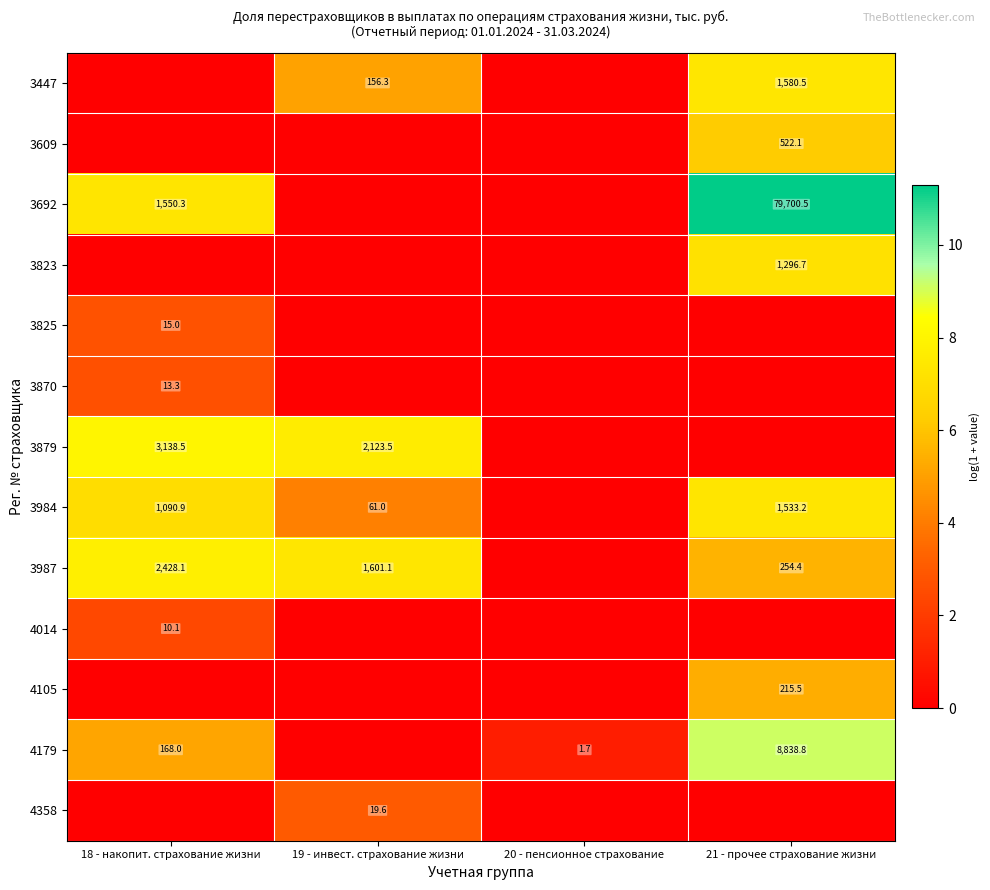

At which category is the sum across all series the highest?

21 - прочее страхование жизни